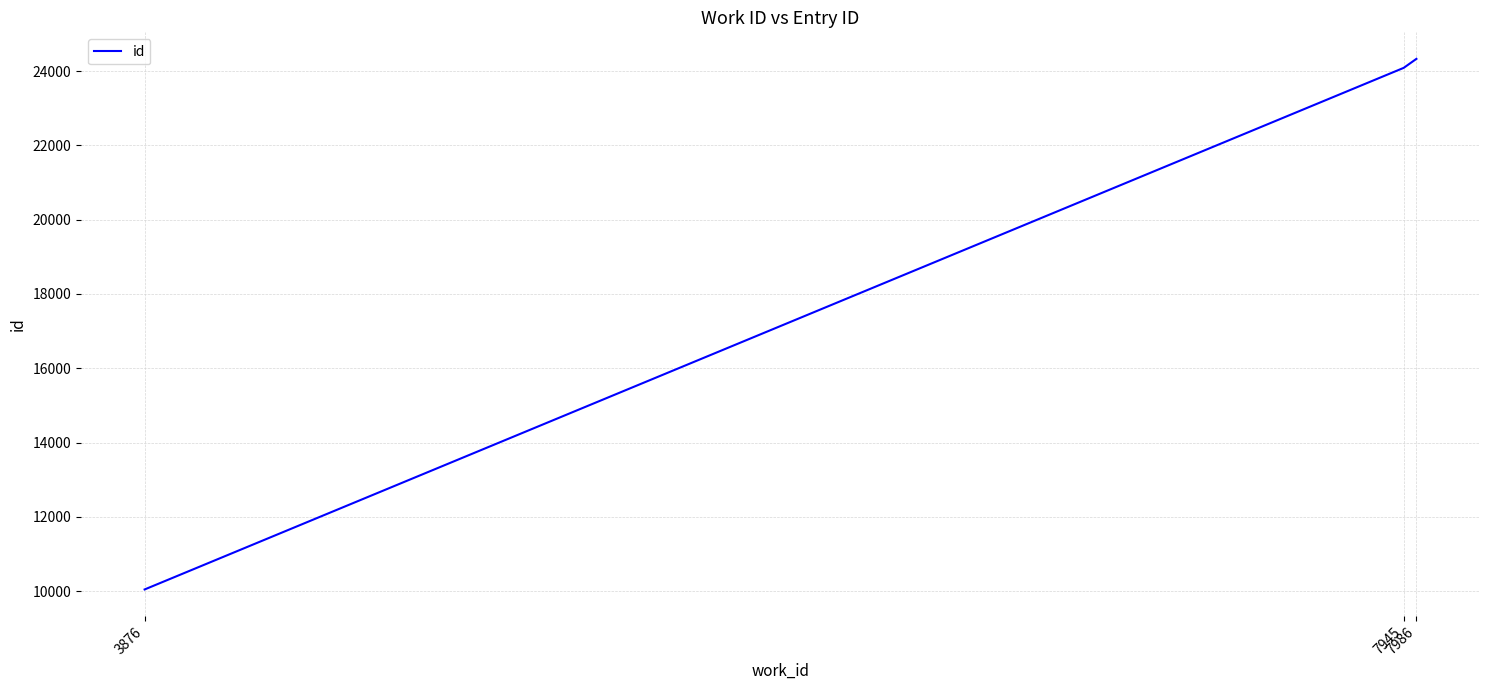

Approximately how many times larger is the value at 7986 compared to 7945?

1.0